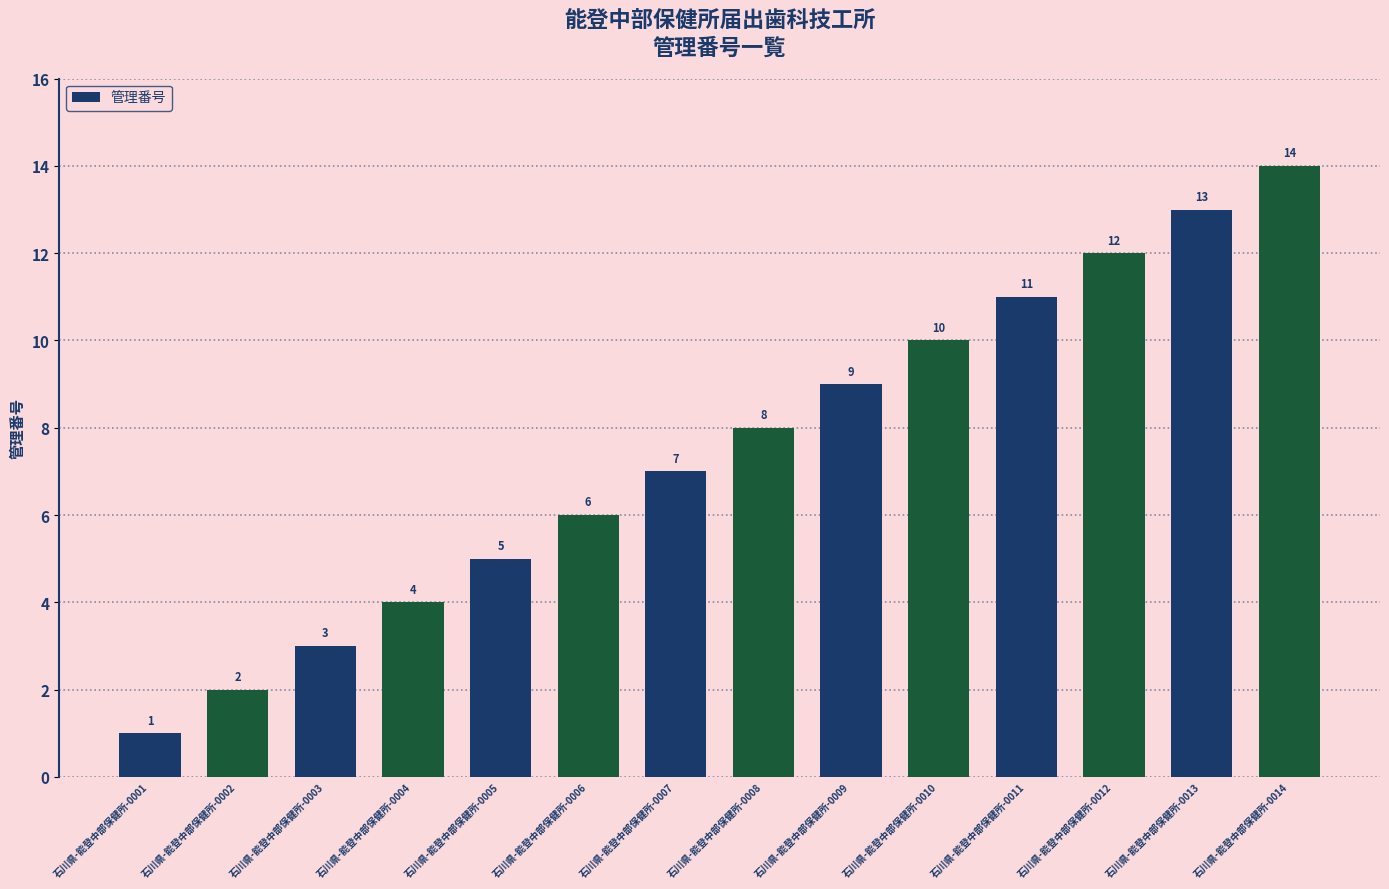

At which label is the value closest to 7?

石川県-能登中部保健所-0007